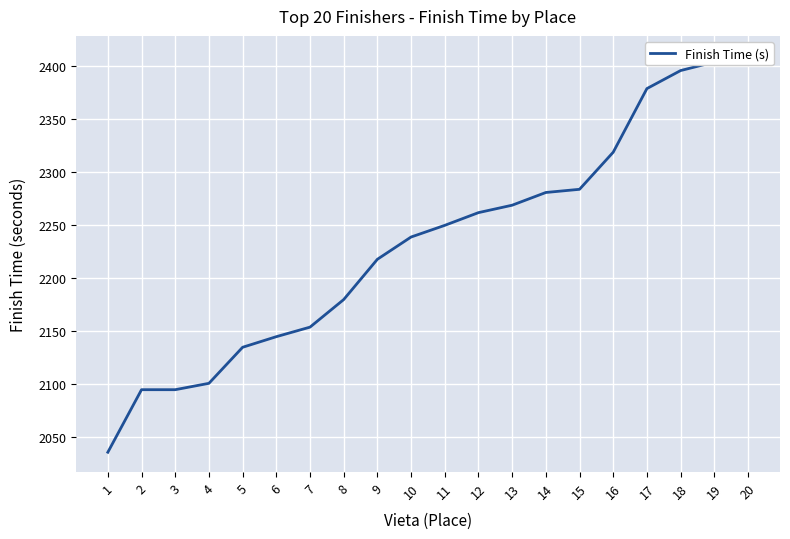

Reading left to right, transcribe all the data shown in this chart.

2036	2095	2095	2101	2135	2145	2154	2180	2218	2239	2250	2262	2269	2281	2284	2319	2379	2396	2404	2410